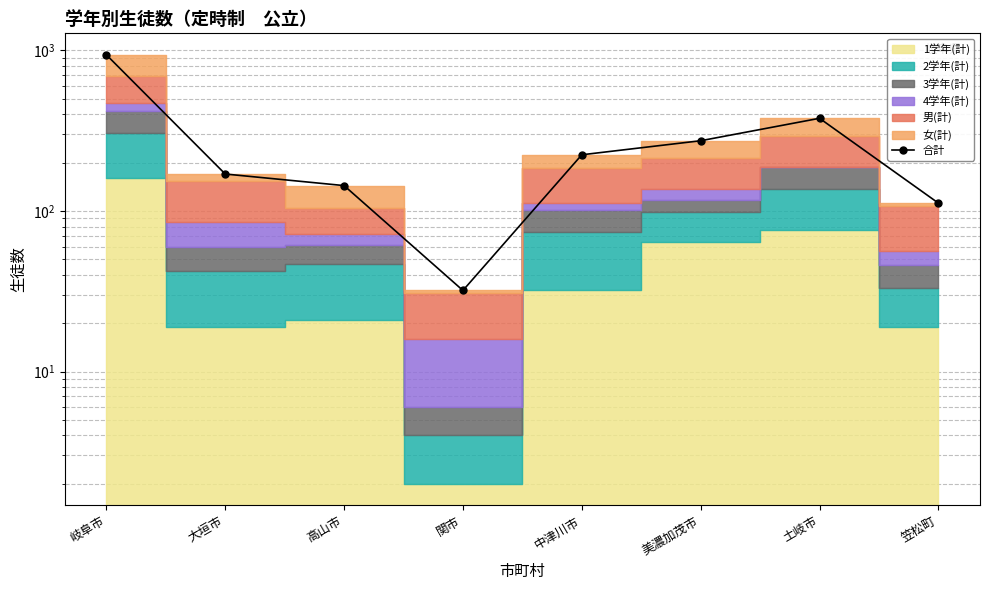

Does the chart display data point markers on the line(s)?

Yes